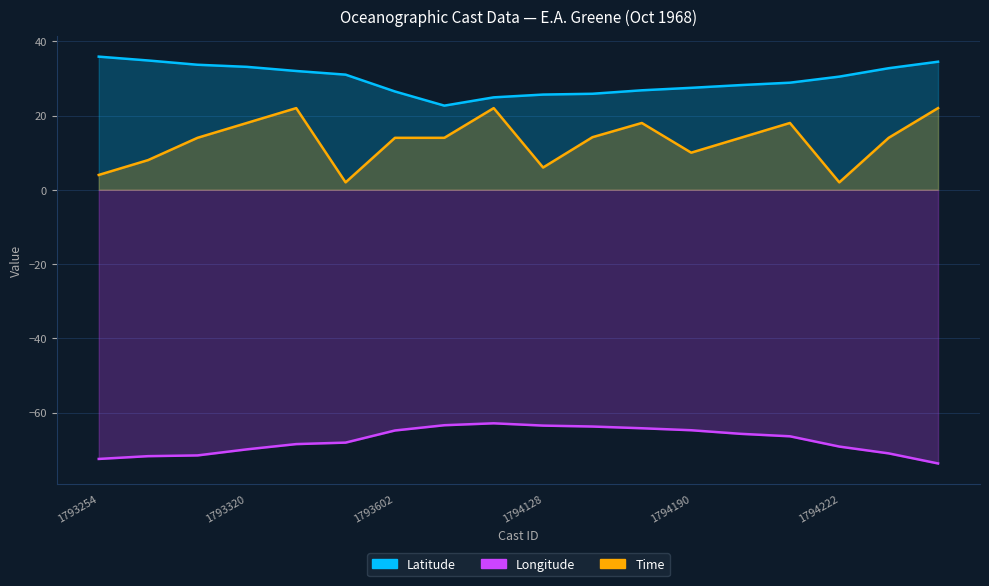

Reading left to right, transcribe all the data shown in this chart.

Latitude: 1793254=35.9	1793270=34.8	1793296=33.7	1793320=33.1	1793337=32.0	1793365=31.0	1793602=26.5	1793853=22.7	1794105=24.9	1794128=25.6	1794145=25.9	1794163=26.8	1794190=27.5	1794199=28.2	1794210=28.9	1794222=30.5	1794249=32.8	1794263=34.5
Longitude: 1793254=-72.5	1793270=-71.8	1793296=-71.5	1793320=-69.9	1793337=-68.5	1793365=-68.1	1793602=-64.8	1793853=-63.4	1794105=-62.9	1794128=-63.5	1794145=-63.8	1794163=-64.2	1794190=-64.8	1794199=-65.7	1794210=-66.4	1794222=-69.2	1794249=-71.0	1794263=-73.7
Time: 1793254=4.0	1793270=8.0	1793296=14.0	1793320=18.0	1793337=22.0	1793365=2.0	1793602=14.0	1793853=14.0	1794105=22.0	1794128=6.0	1794145=14.2	1794163=18.0	1794190=10.0	1794199=14.0	1794210=18.0	1794222=2.0	1794249=14.0	1794263=22.0